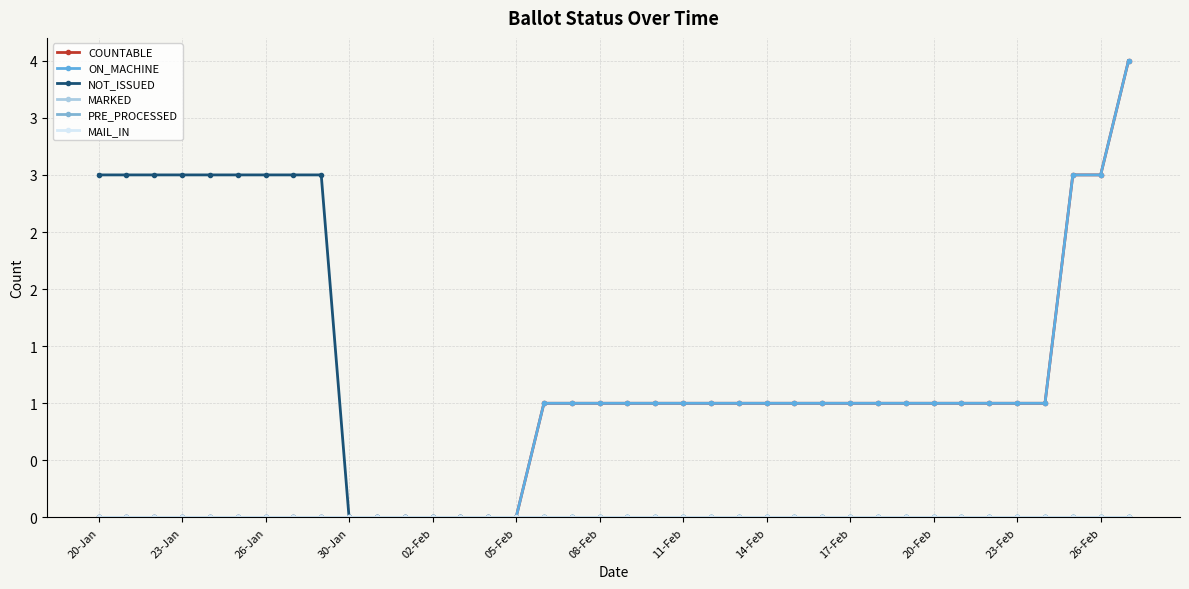

True or false: ON_MACHINE and MARKED cross at least once.

False